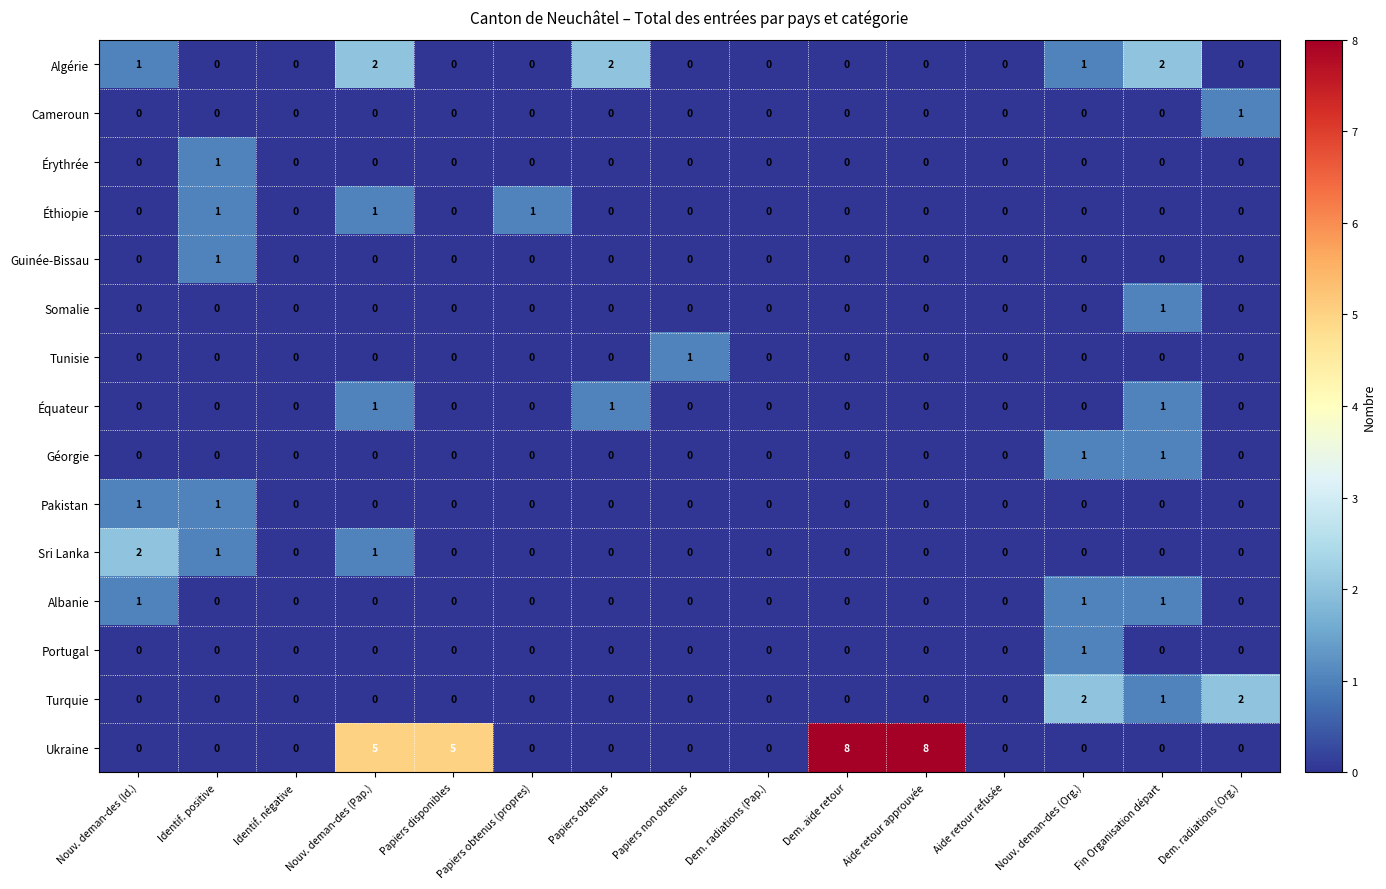

Is it true that Tunisie equals 1 at Nouv. deman-des (Pap.)?

False